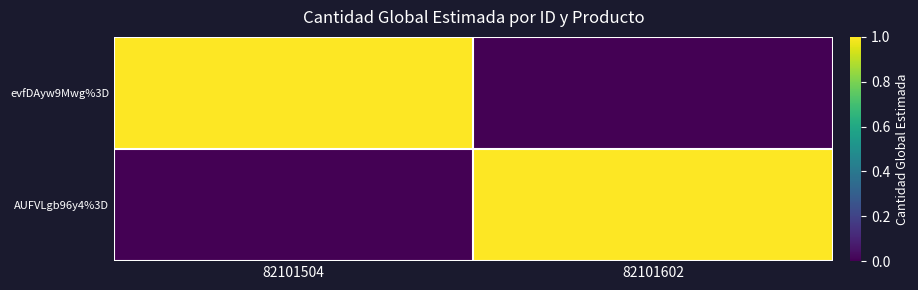

Rank the series by their maximum value, from lowest to highest.

evfDAyw9Mwg%3D, AUFVLgb96y4%3D